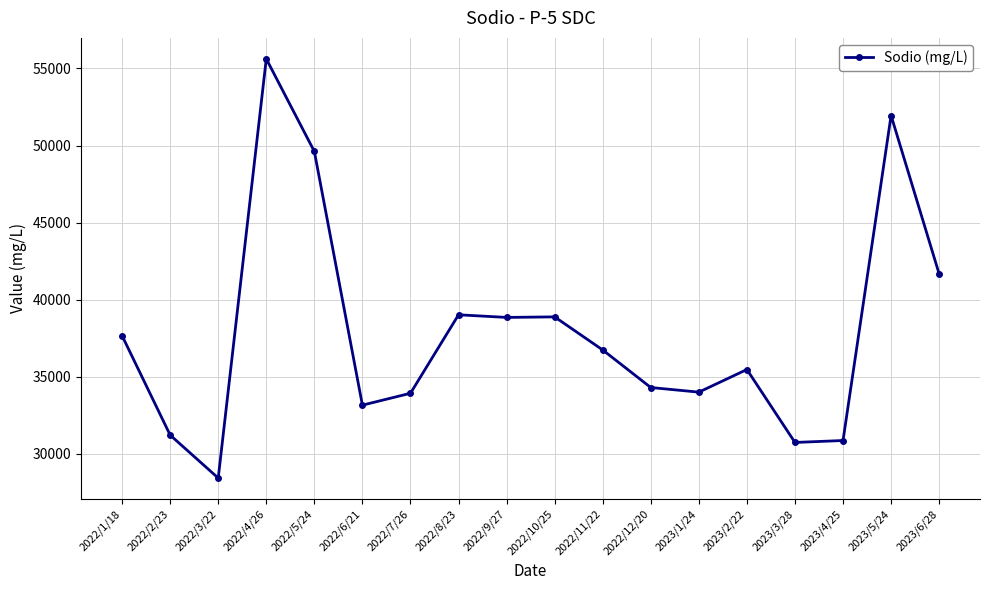

The chart shows a value of 66907.8 at 2022/1/18. True or false?

False